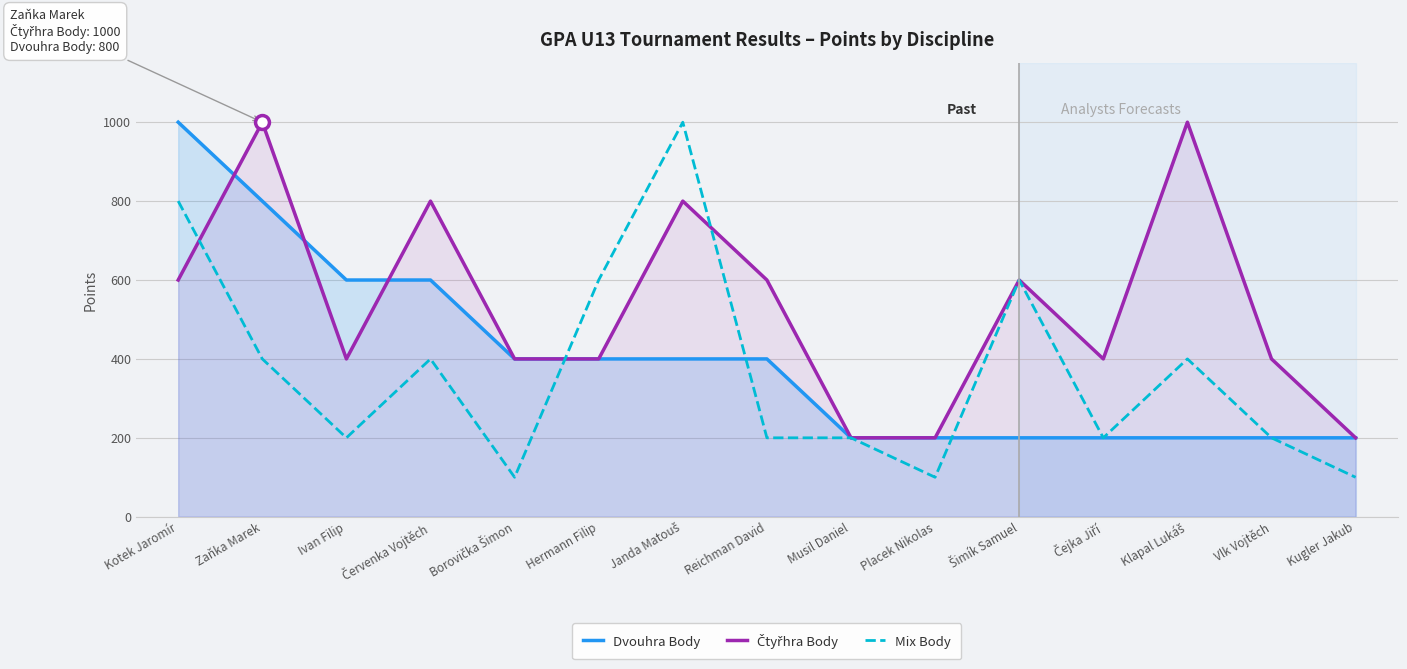

How many times do Čtyřhra Body and Dvouhra Body cross each other?

3